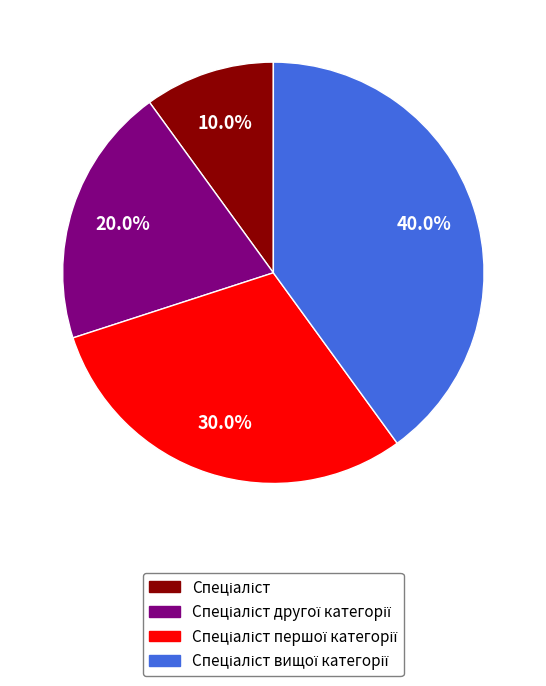

Is there a majority slice in this chart?

No